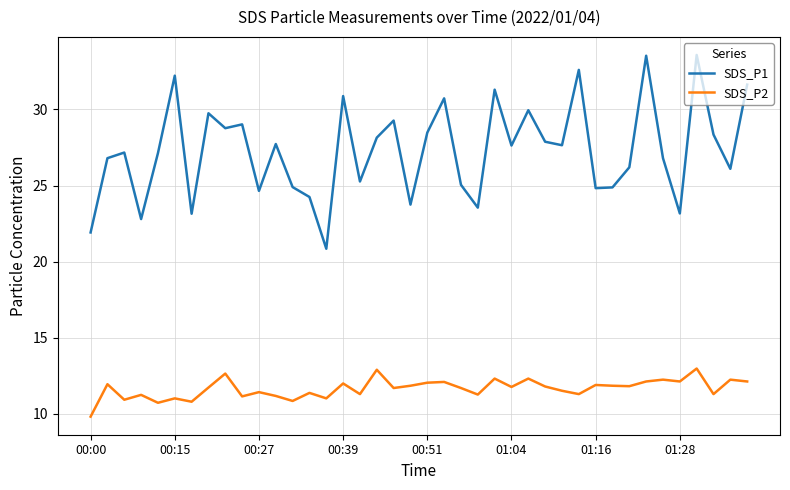

Which series has the widest spread of values?

SDS_P1